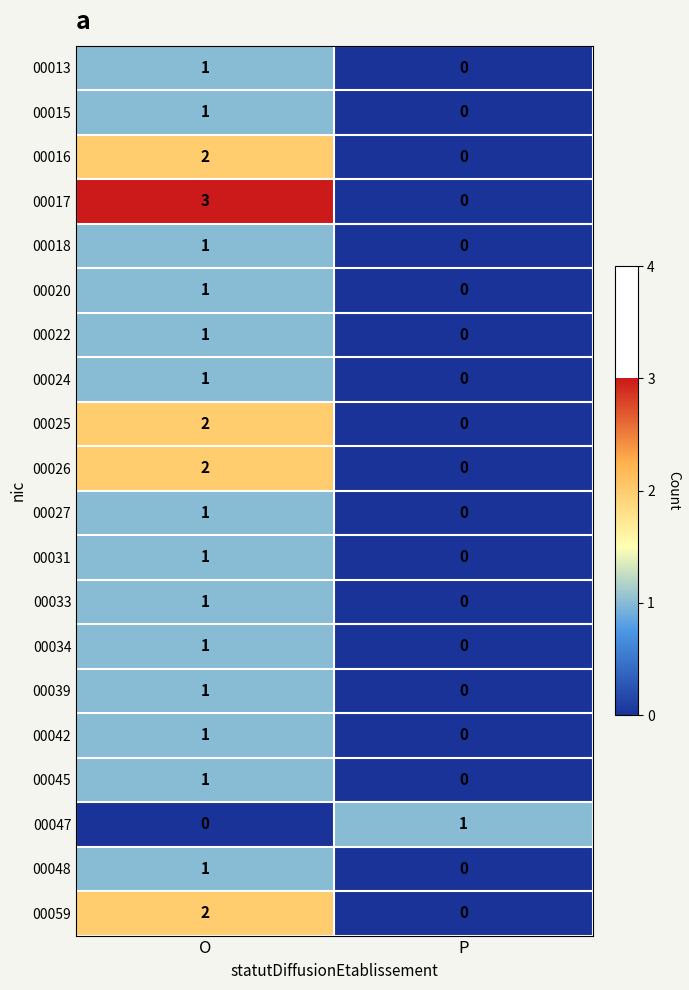

Which series has the largest total across all categories?

00017